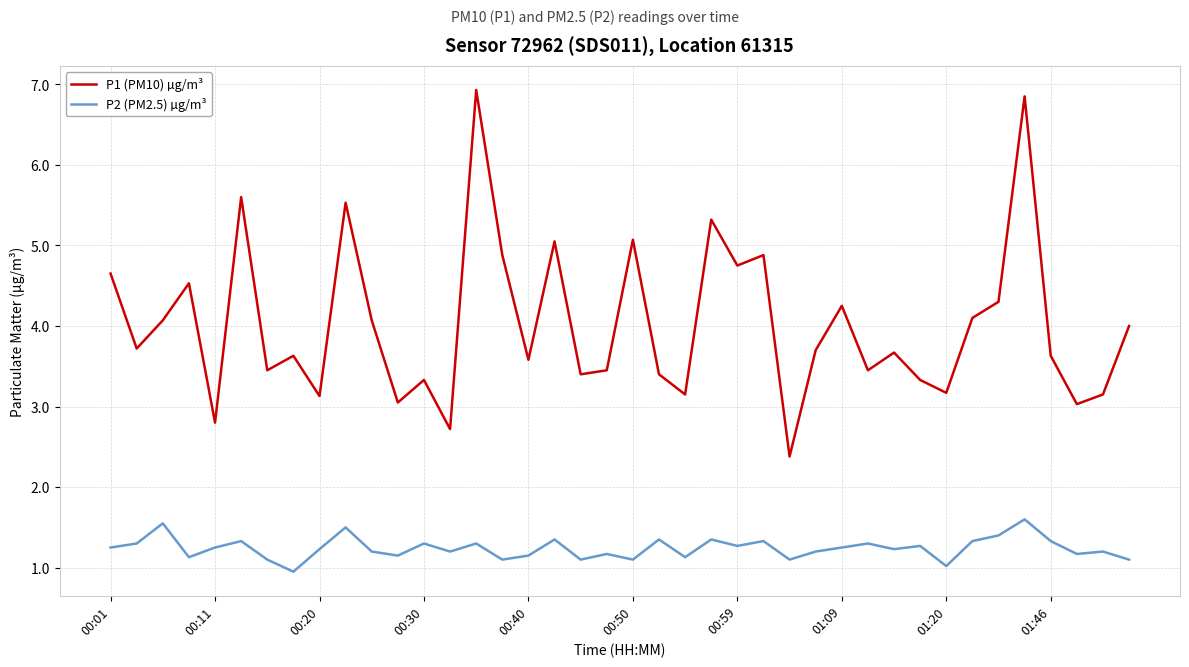

Rank the series by their average value, from lowest to highest.

P2 (PM2.5) µg/m³, P1 (PM10) µg/m³